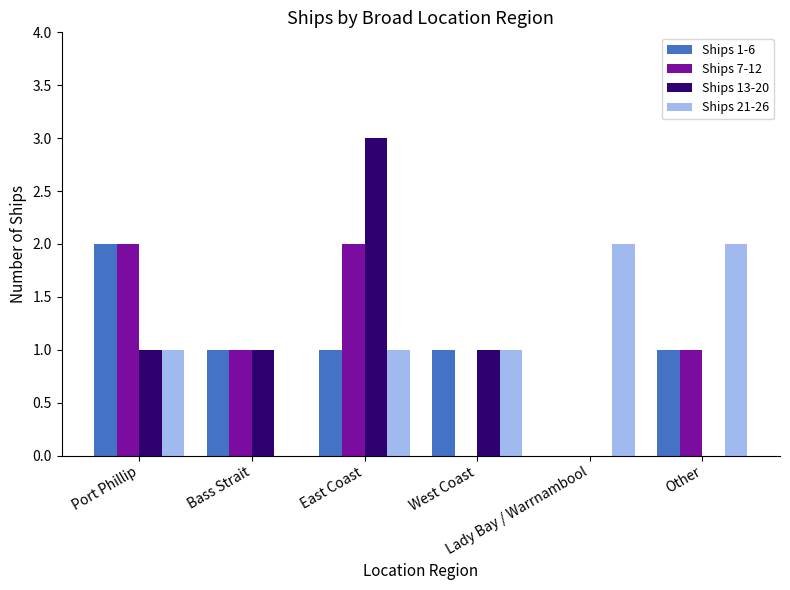

Reading left to right, extract all data points from this chart.

Ships 1-6: 2	1	1	1	0	1
Ships 7-12: 2	1	2	0	0	1
Ships 13-20: 1	1	3	1	0	0
Ships 21-26: 1	0	1	1	2	2